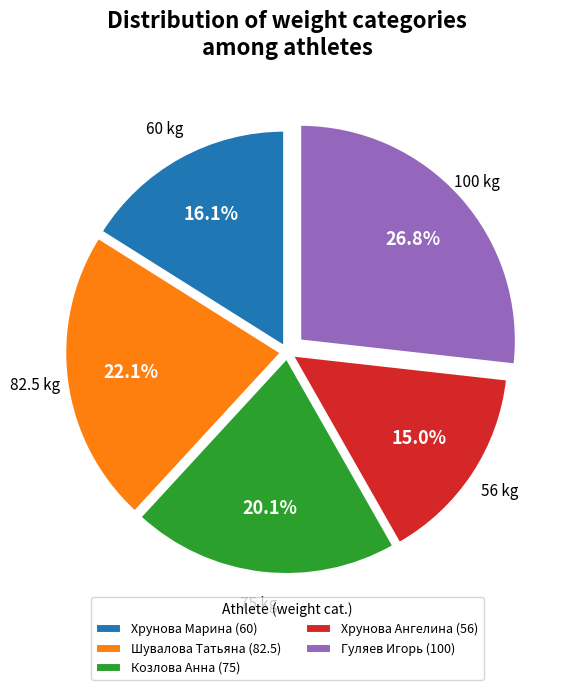

To the nearest percent, what is the difference between the largest and smallest slice percentages?

12%